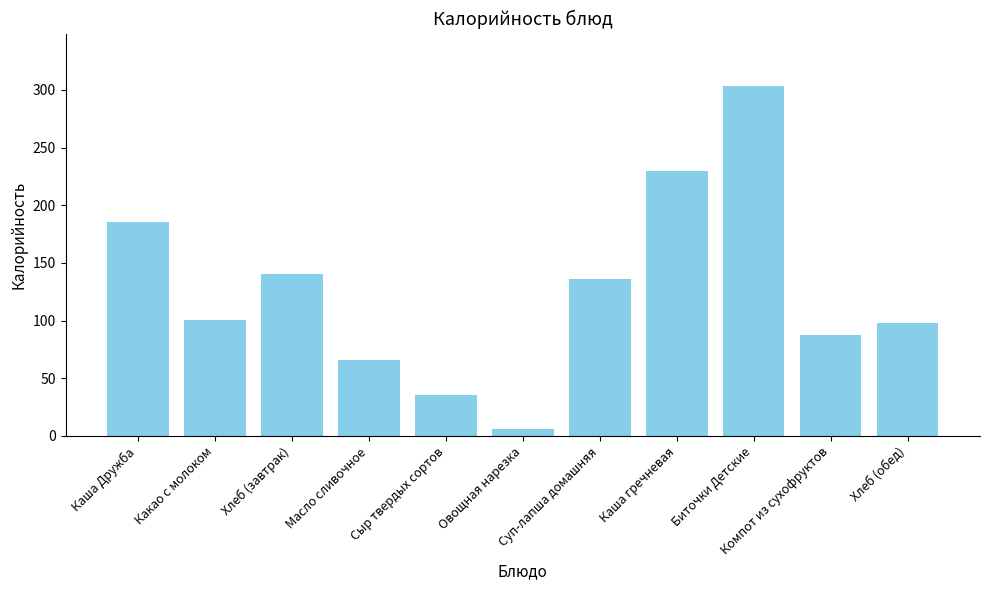

What is the value of the 10th bar from the left?

88.0